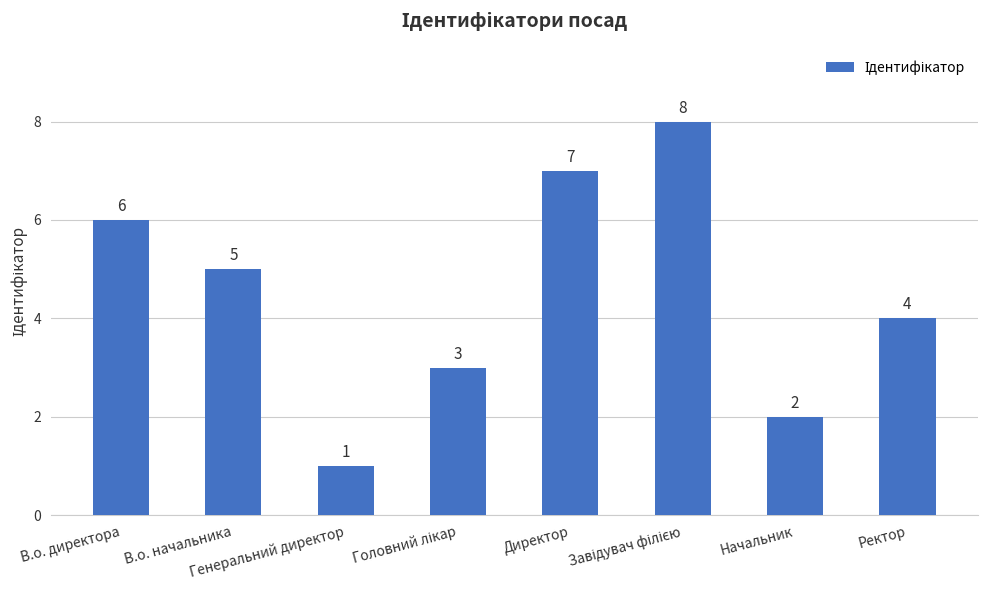

What is the value of the 4th bar from the left?

3